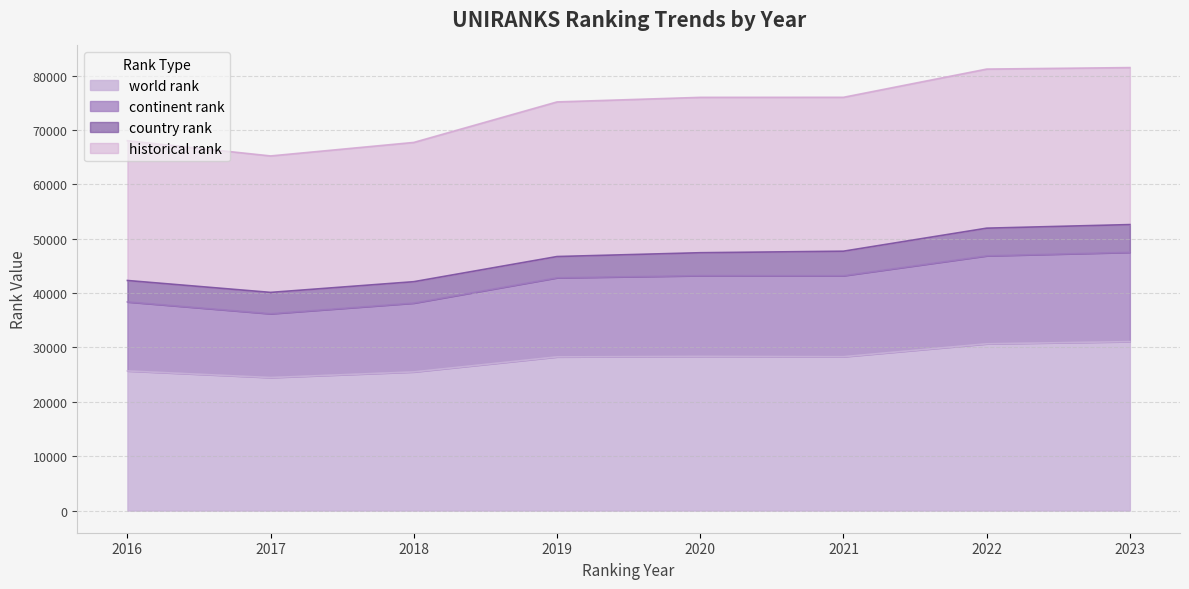

The value of world rank at 2016 is 14650.4. True or false?

False